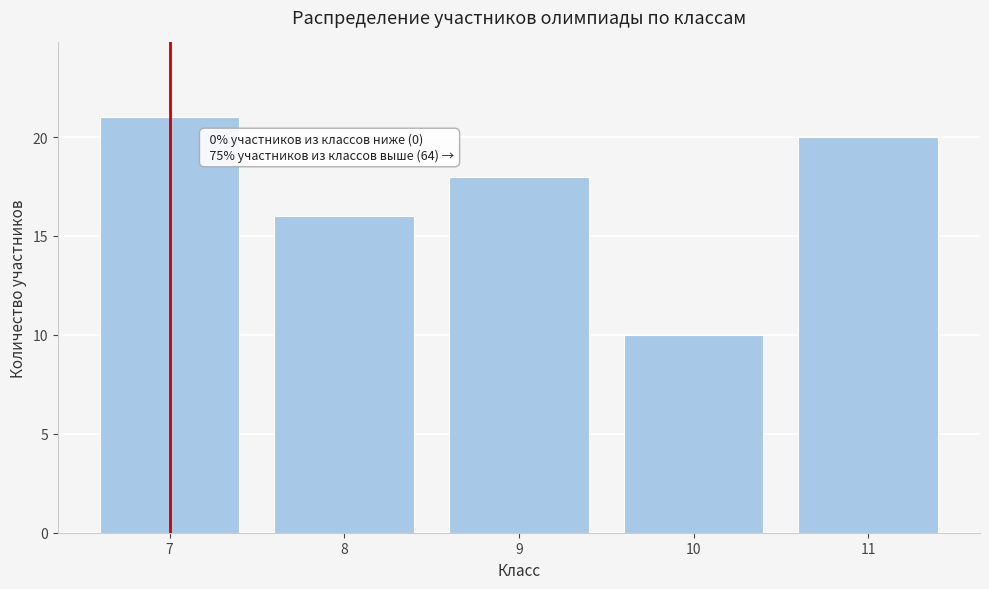

Reading left to right, what are all the values shown in this chart?

21	16	18	10	20